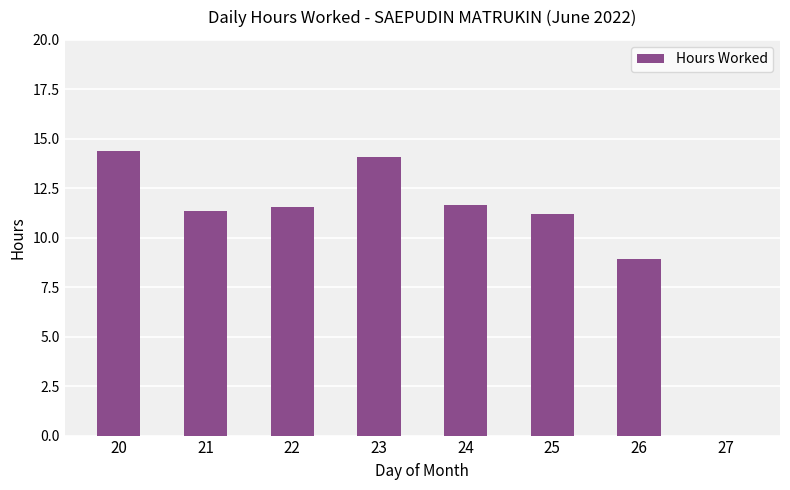

Between 25 and 20, which is larger?

20